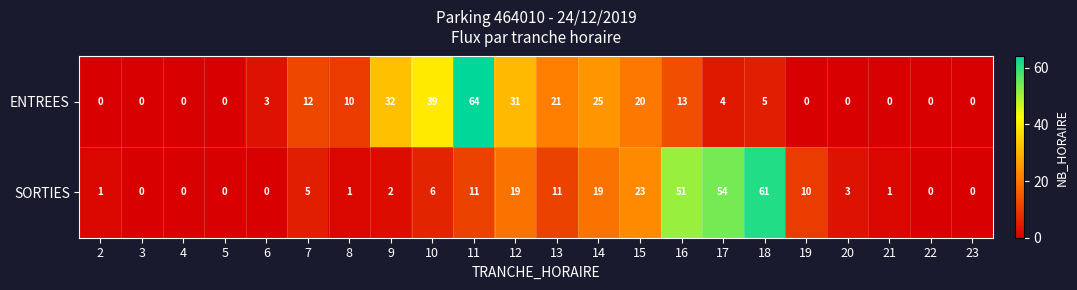

Which series has the largest range (max minus min)?

ENTREES